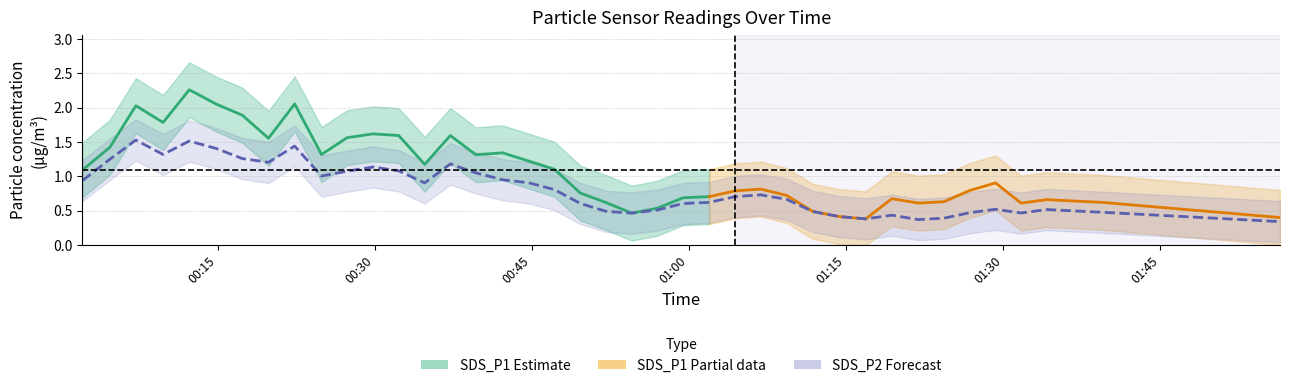

Which series changed the most between 7 and 35?

SDS_P1